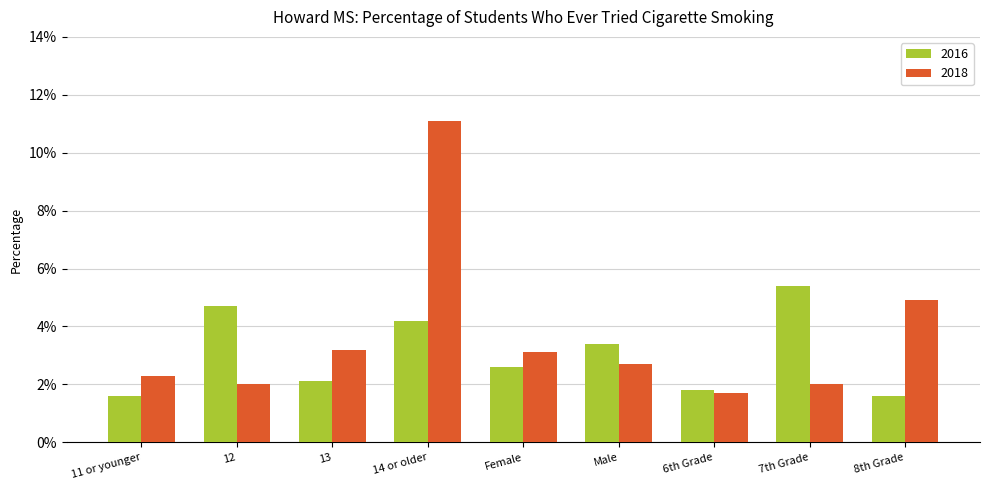

What are all the series names shown in the legend?

2016, 2018